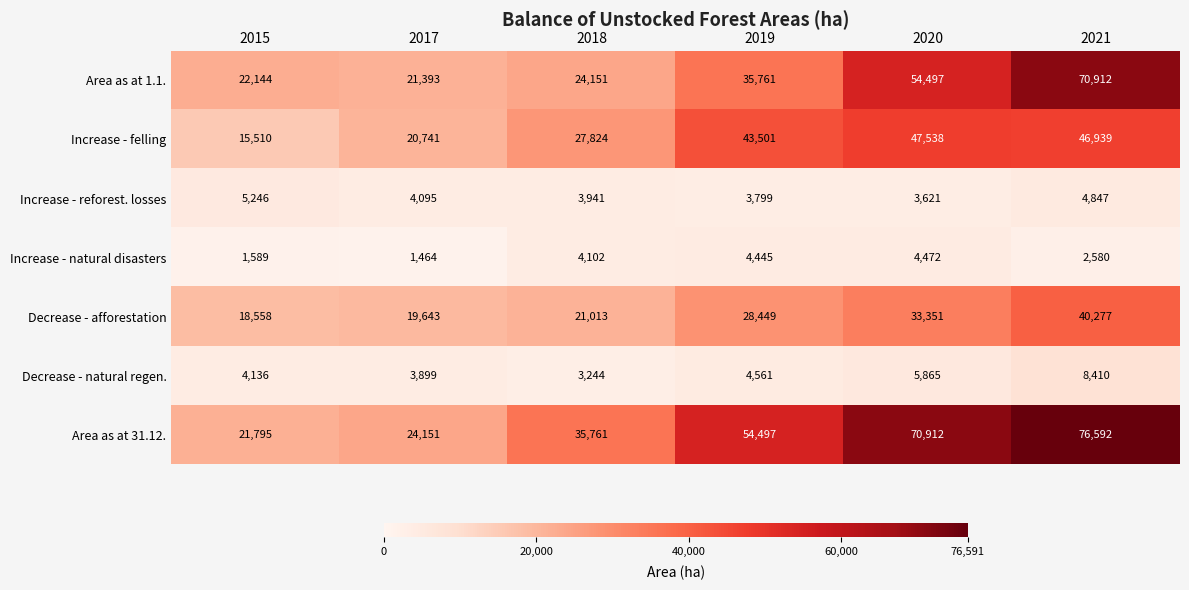

Rank the series by their maximum value, from highest to lowest.

Area as at 31.12., Area as at 1.1., Increase - felling, Decrease - afforestation, Decrease - natural regen., Increase - reforest. losses, Increase - natural disasters